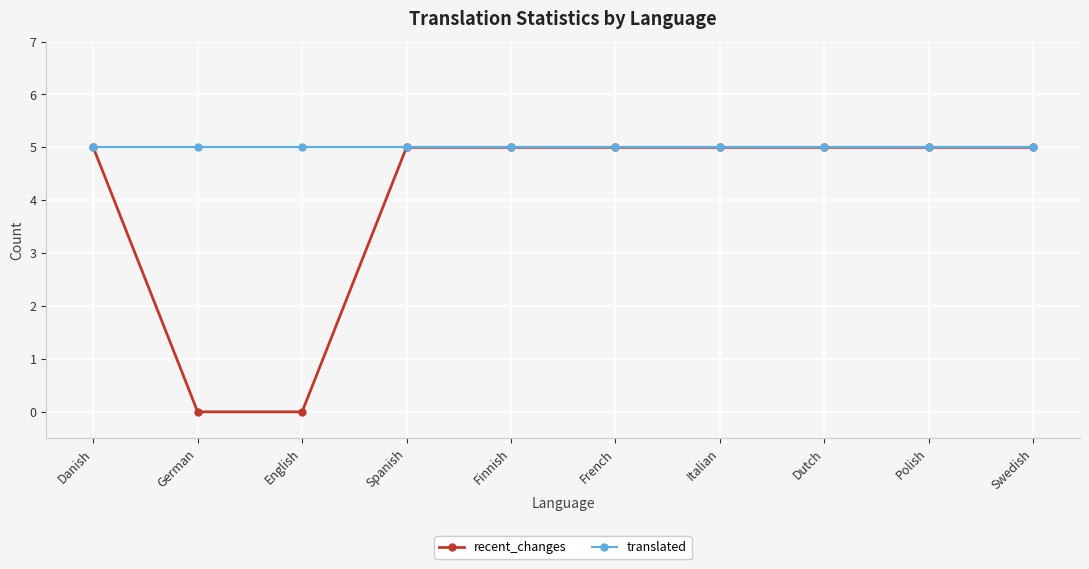

Count the recent_changes values in the range 5 to 6.

8